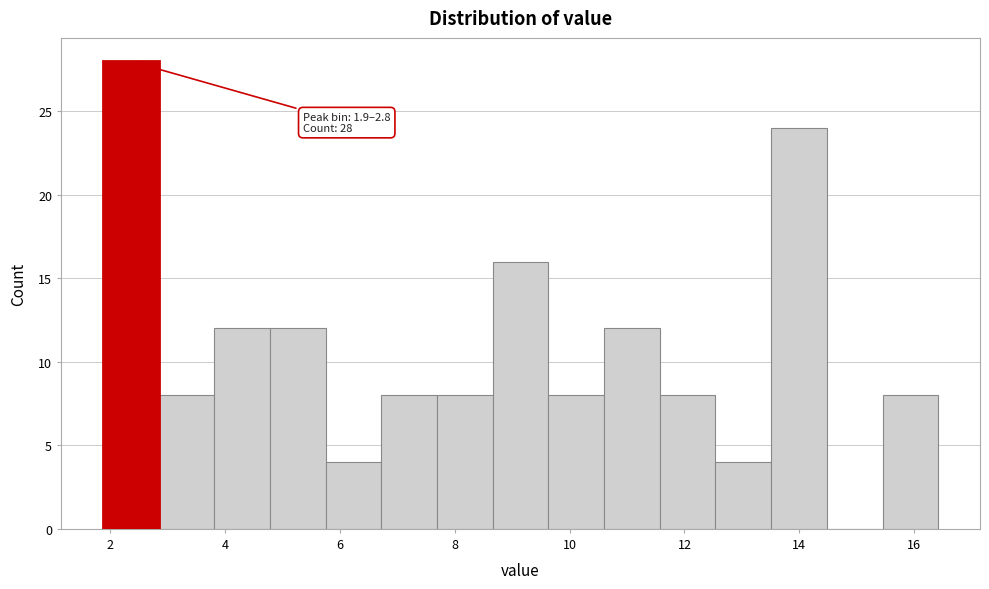

Over which range of the x-axis is the bar tallest?

1.8 to 2.8